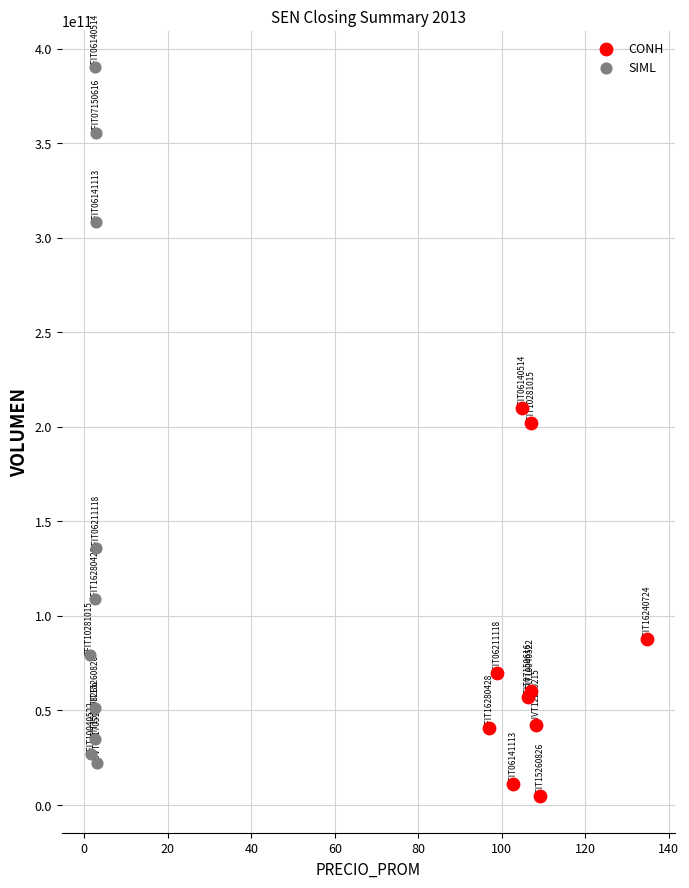

Which series reaches the maximum Y coordinate?

SIML